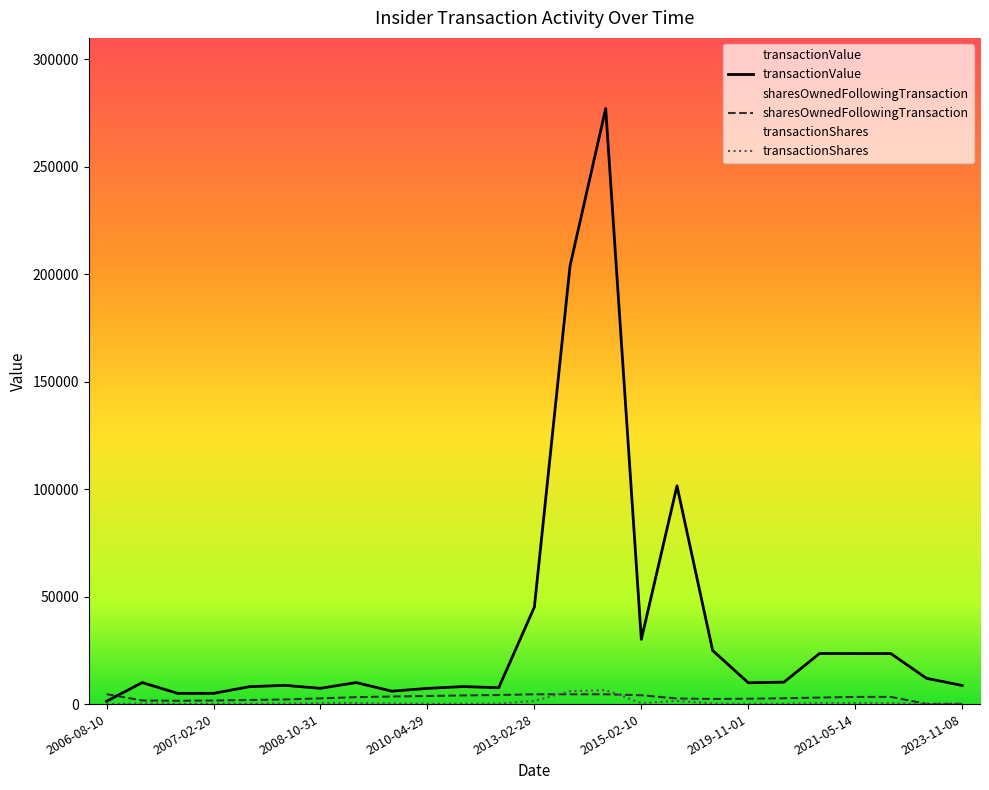

What is the sum of the transactionShares values at 2021-02-03 and 2010-04-29?

700